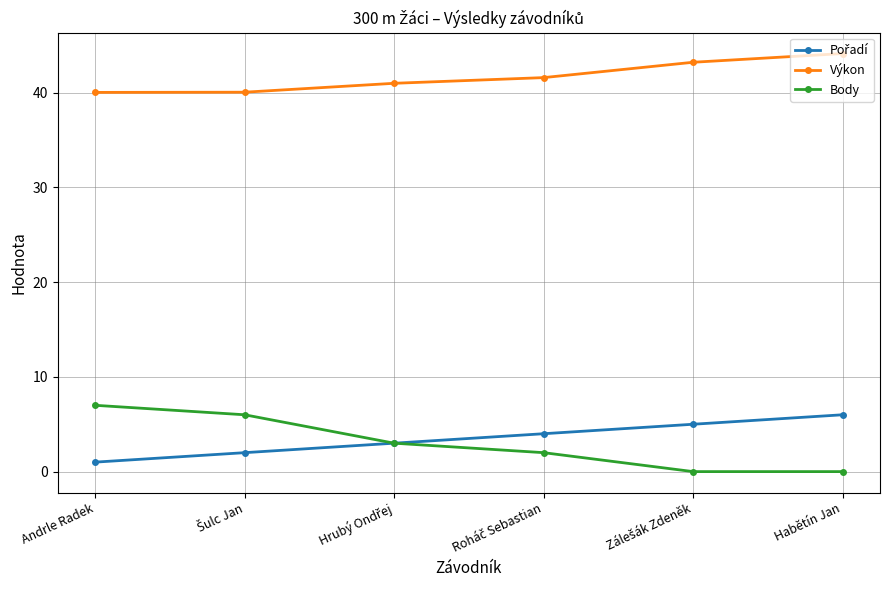

How many data points in Body are less than 3?

3